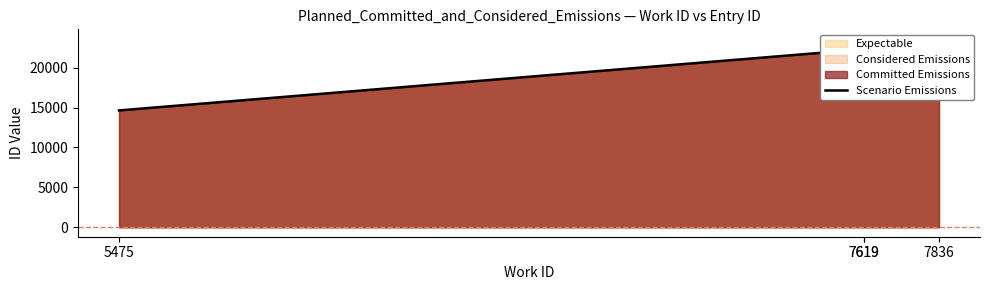

What is the value of the 4th point from the left?

23615